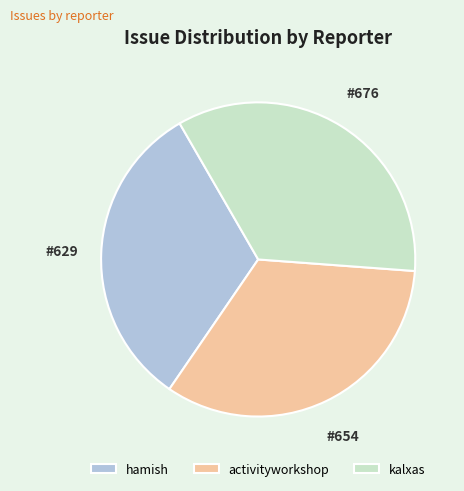

The kalxas slice represents 47% of the pie. True or false?

False